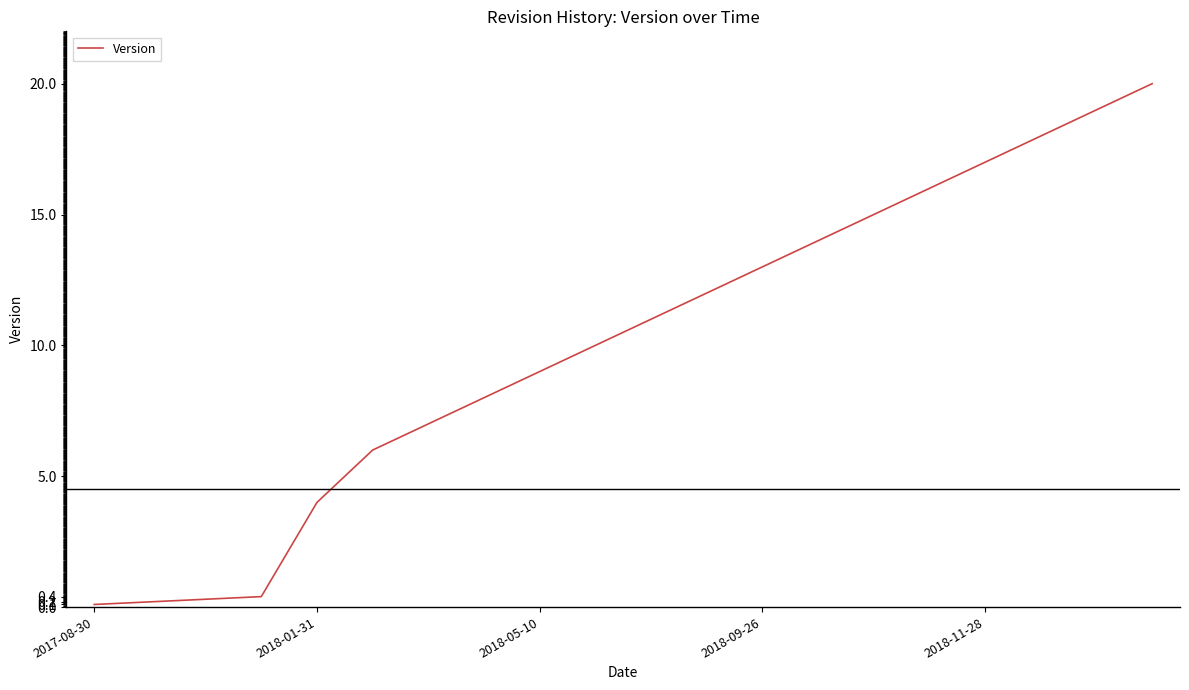

What is the difference between the maximum and minimum values?

19.9